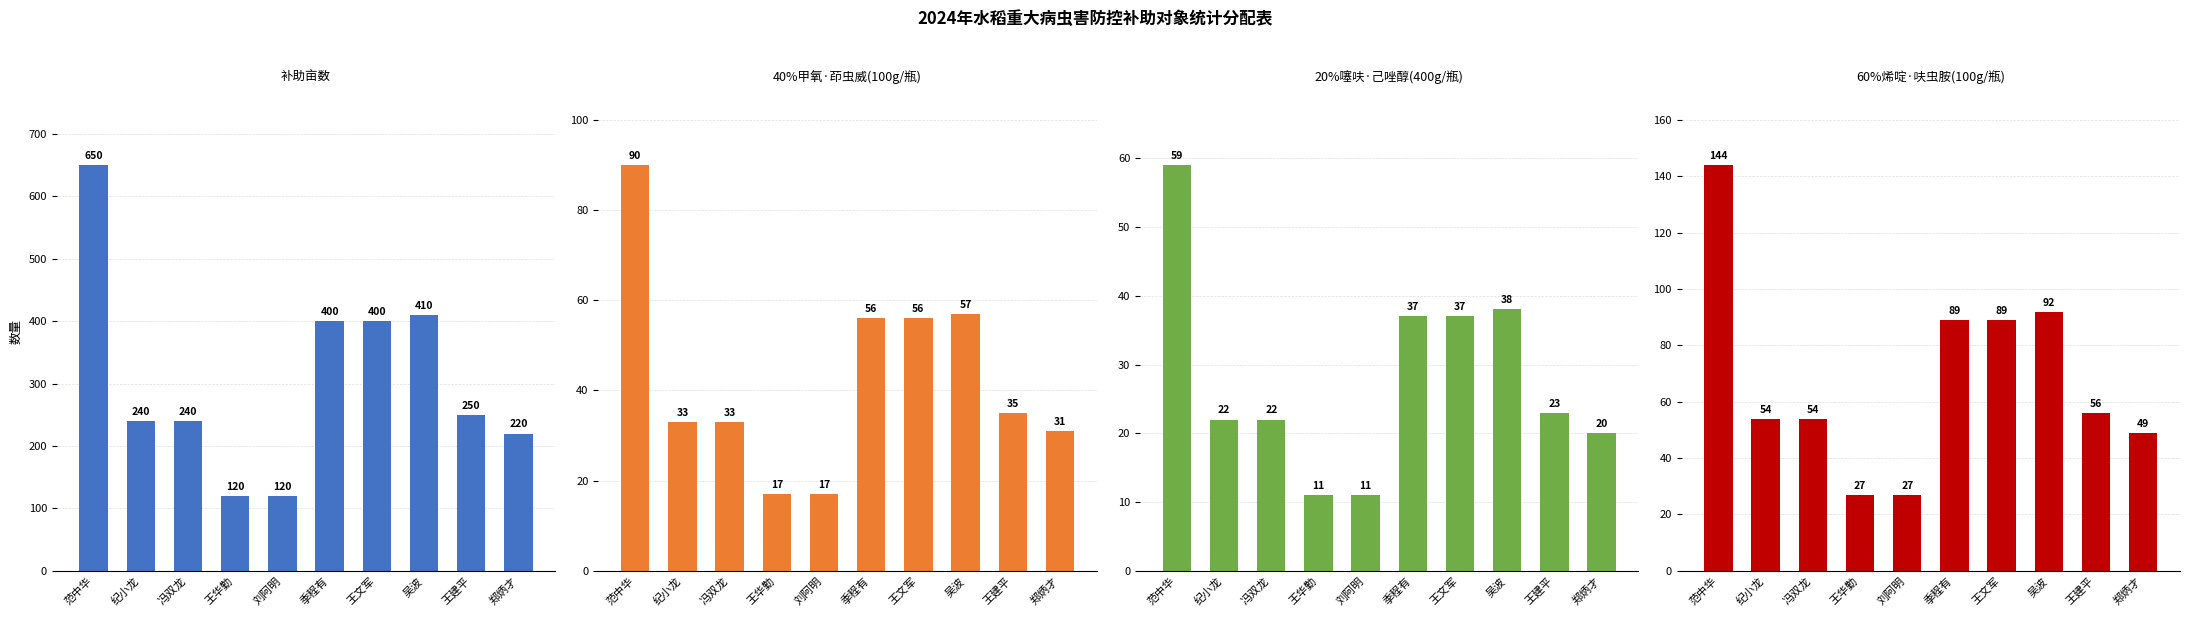

What is the label of the 8th bar from the right?

冯双龙